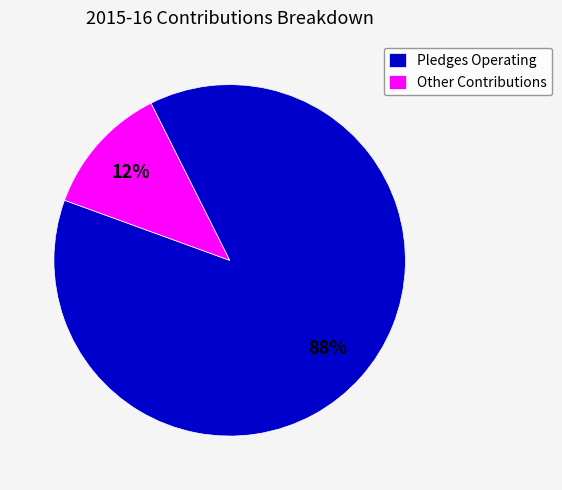

Which has a higher value, Pledges Operating or Other Contributions?

Pledges Operating